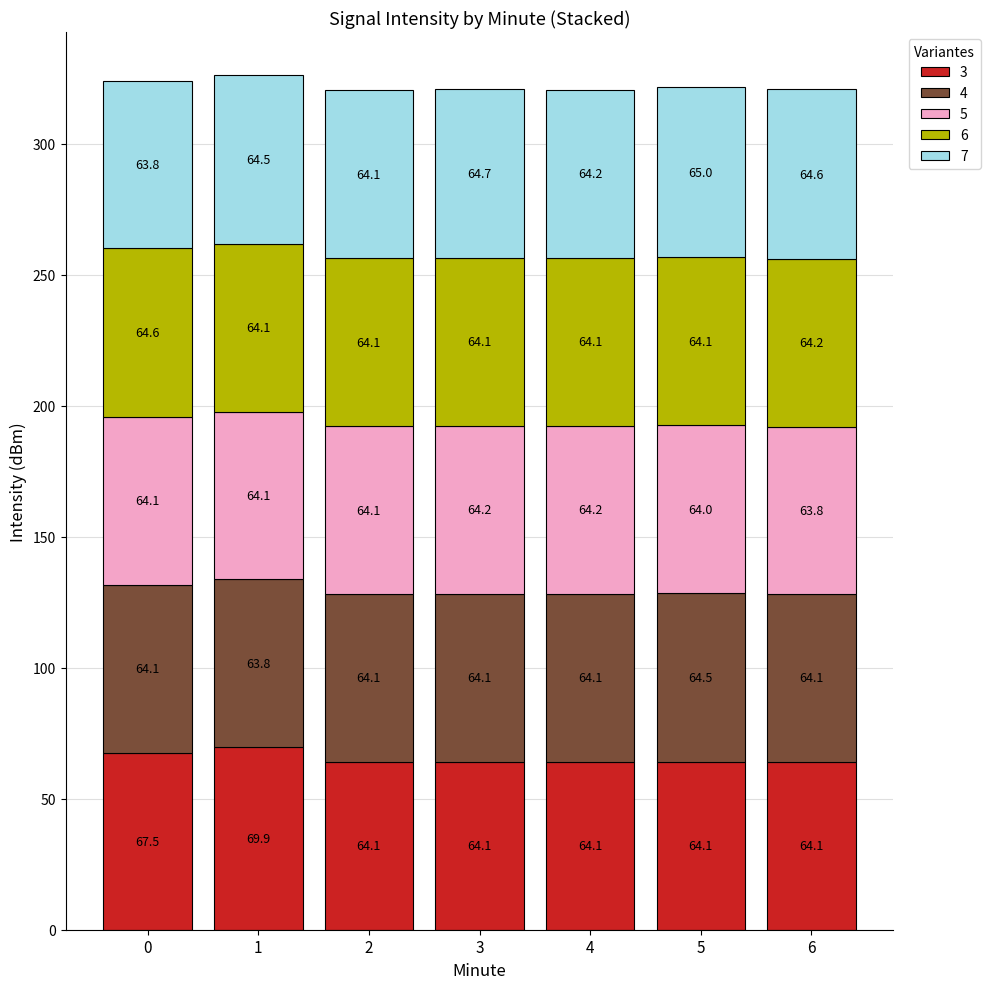

What is the total value across all series at 4?

320.7